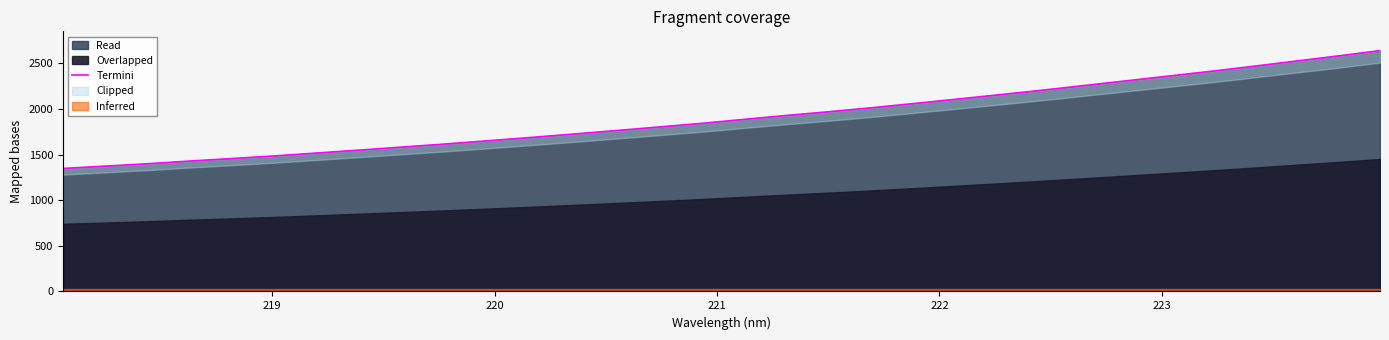

What is the minimum value for Read?

1347.3